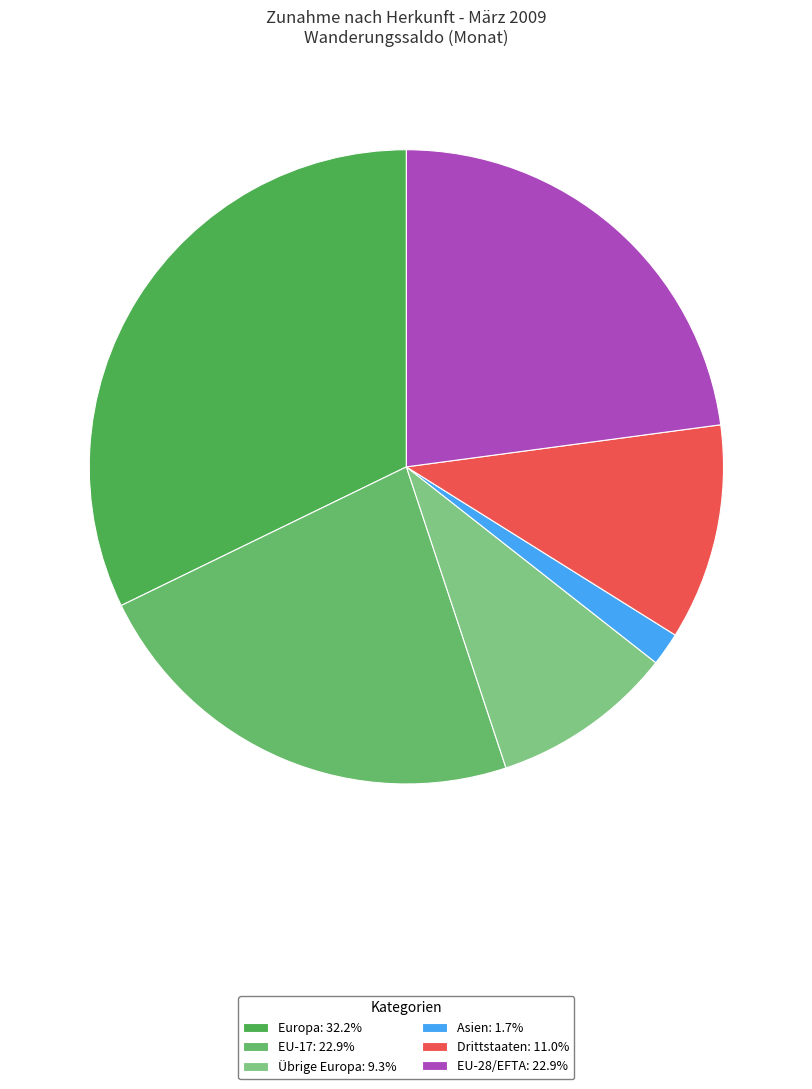

How many segments does this pie chart have?

6